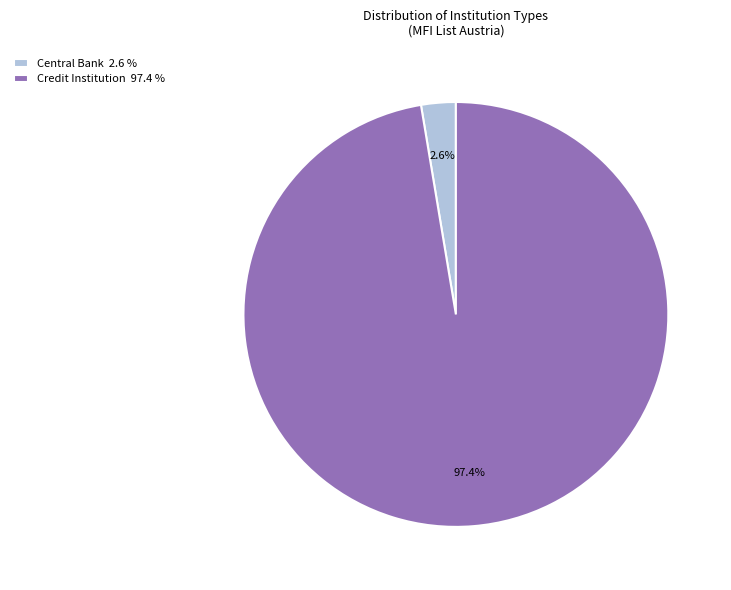

Count the number of slices in the pie.

2